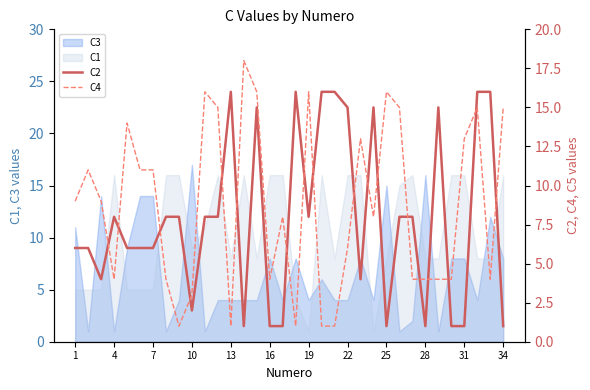

True or false: C3 and C1 cross at least once.

True